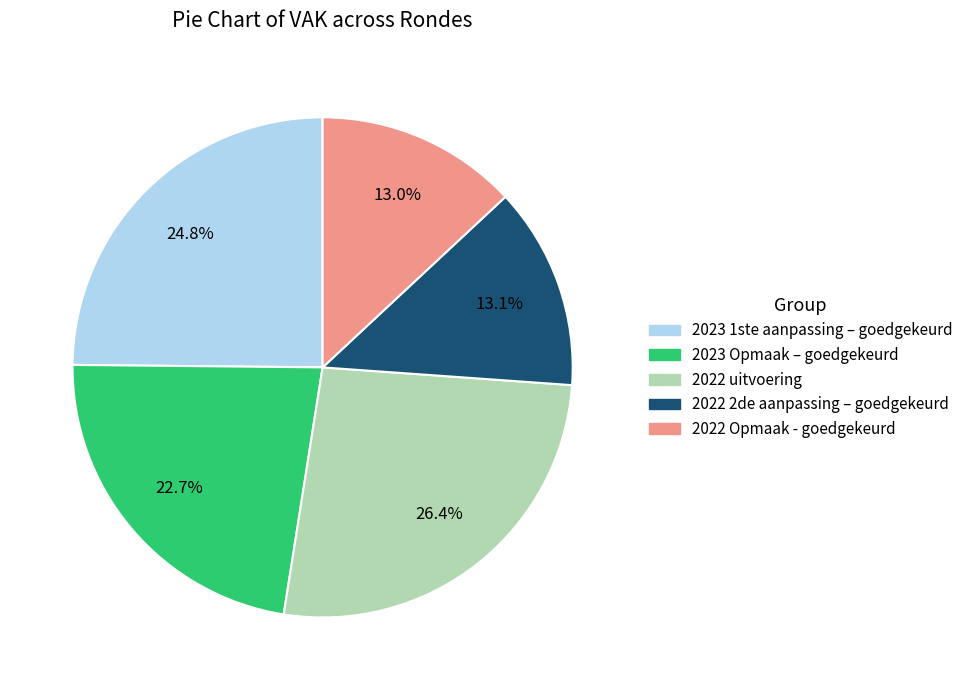

What is the ratio of the value at 2023 1ste aanpassing – goedgekeurd to the value at 2022 uitvoering?

0.9